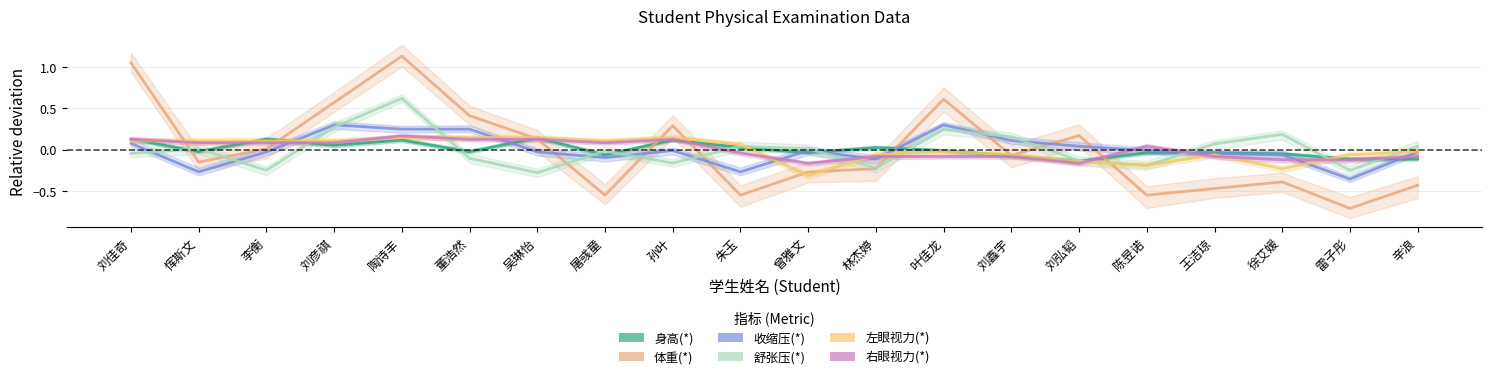

Between 辛浪 and 刘弘韬, which is larger?

辛浪